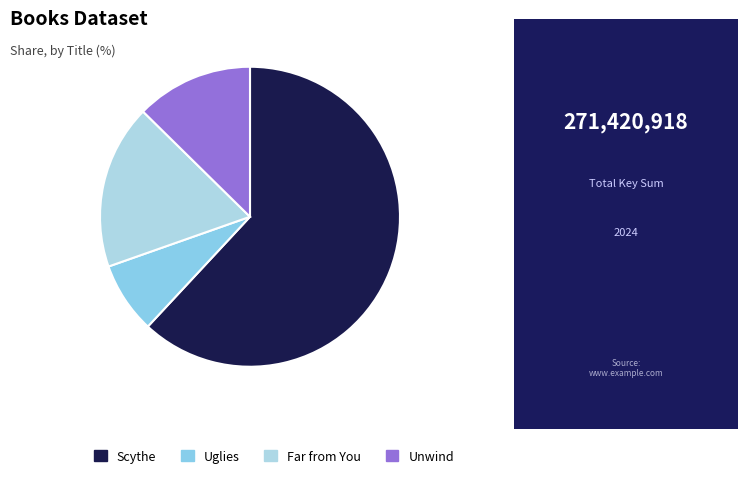

True or false: Unwind accounts for 13% of the total.

True